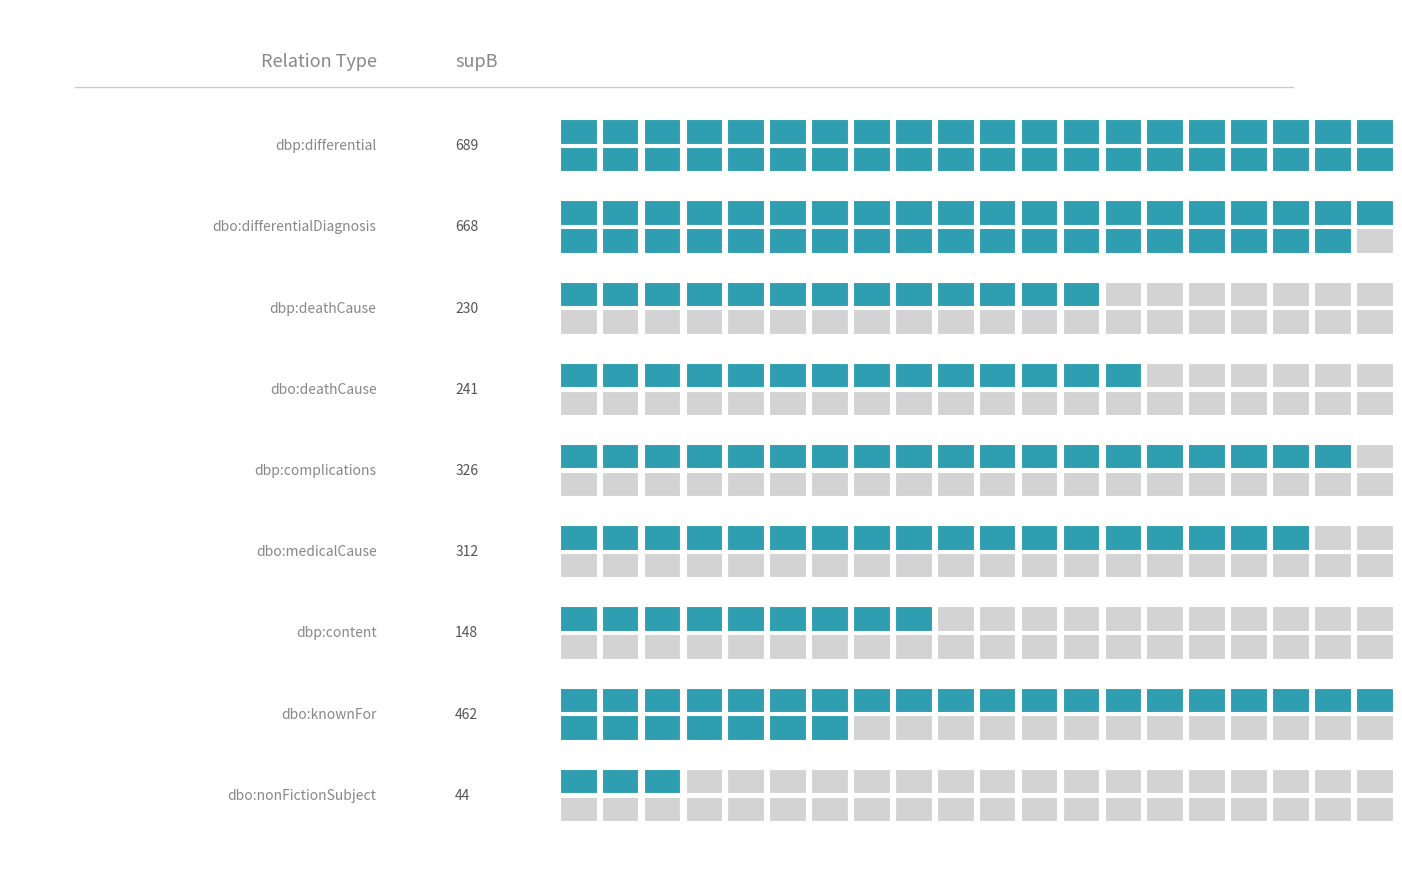

What is the sum of the values at dbp:deathCause and dbo:deathCause?

471